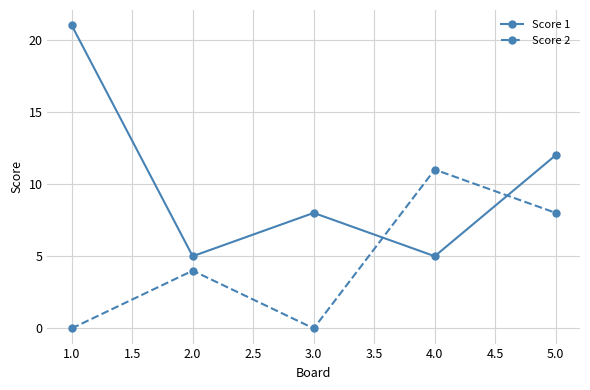

What is the spread (max minus min) of values at 3.0?

8